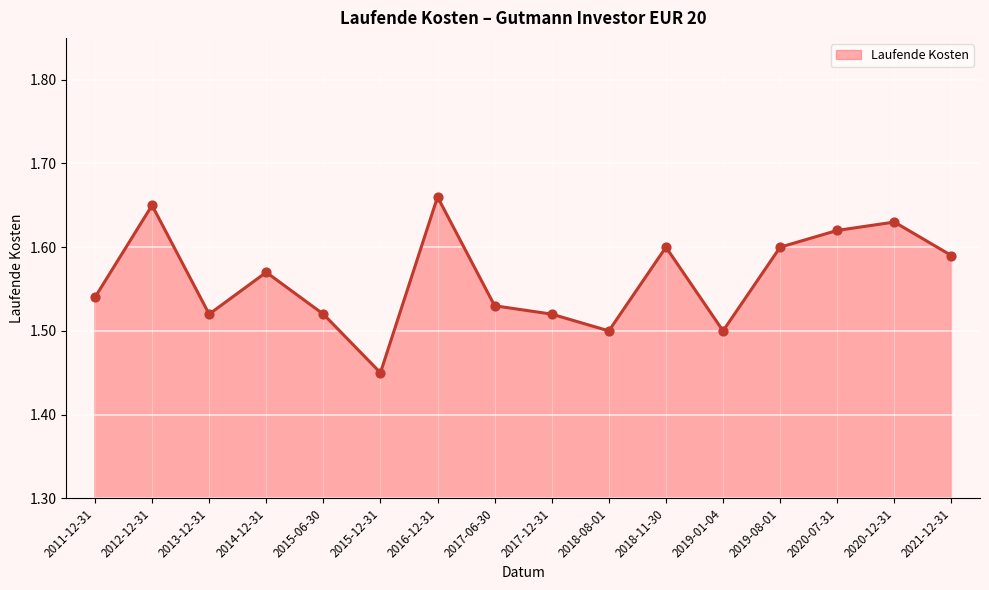

Which has a higher value, 2019-08-01 or 2014-12-31?

2019-08-01